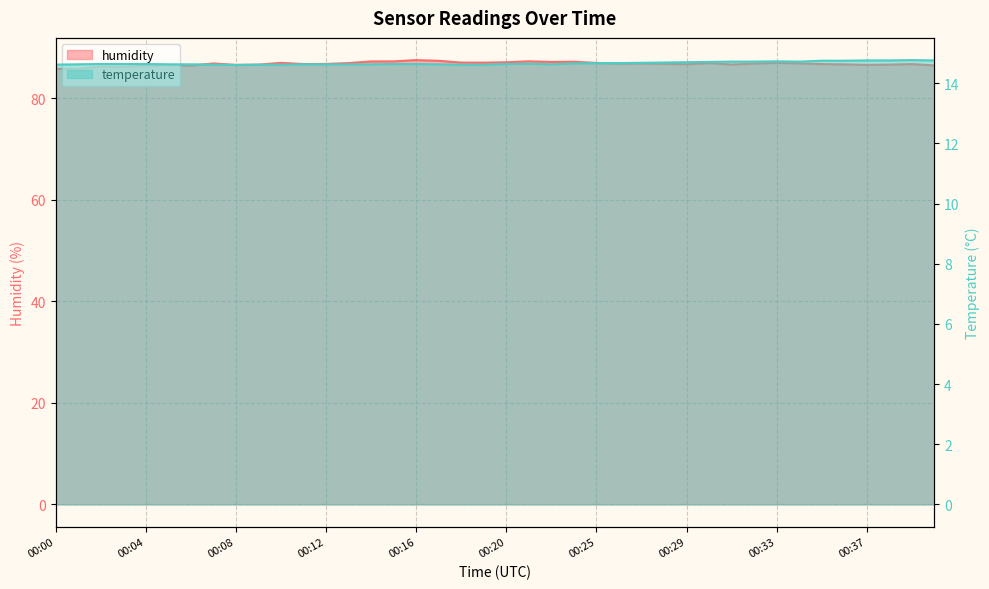

What is the difference between the humidity values at 00:07 and 00:10?

0.1